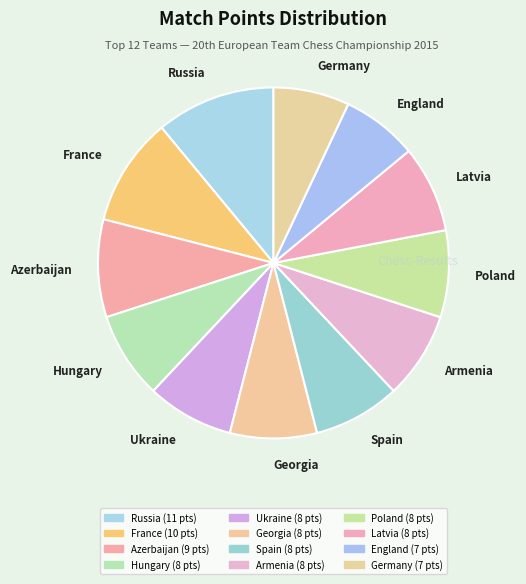

What is the largest slice in the pie chart?

Russia